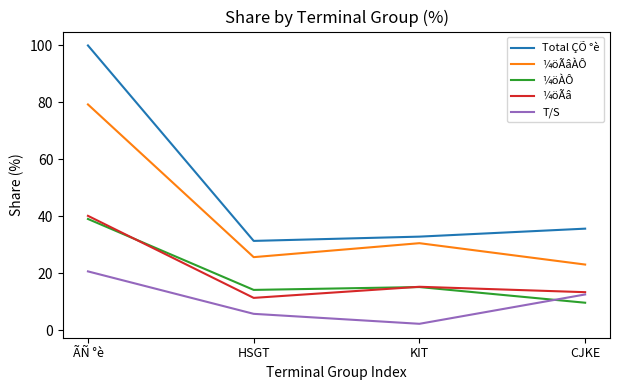

Reading left to right, transcribe all the data shown in this chart.

Total ÇÕ °è: ÃÑ °è=100.0	HSGT=31.4	KIT=32.9	CJKE=35.7
¼öÃâÀÔ: ÃÑ °è=79.3	HSGT=25.7	KIT=30.6	CJKE=23.1
¼öÀÔ: ÃÑ °è=39.1	HSGT=14.2	KIT=15.2	CJKE=9.7
¼öÃâ: ÃÑ °è=40.2	HSGT=11.4	KIT=15.3	CJKE=13.4
T/S: ÃÑ °è=20.7	HSGT=5.8	KIT=2.3	CJKE=12.6